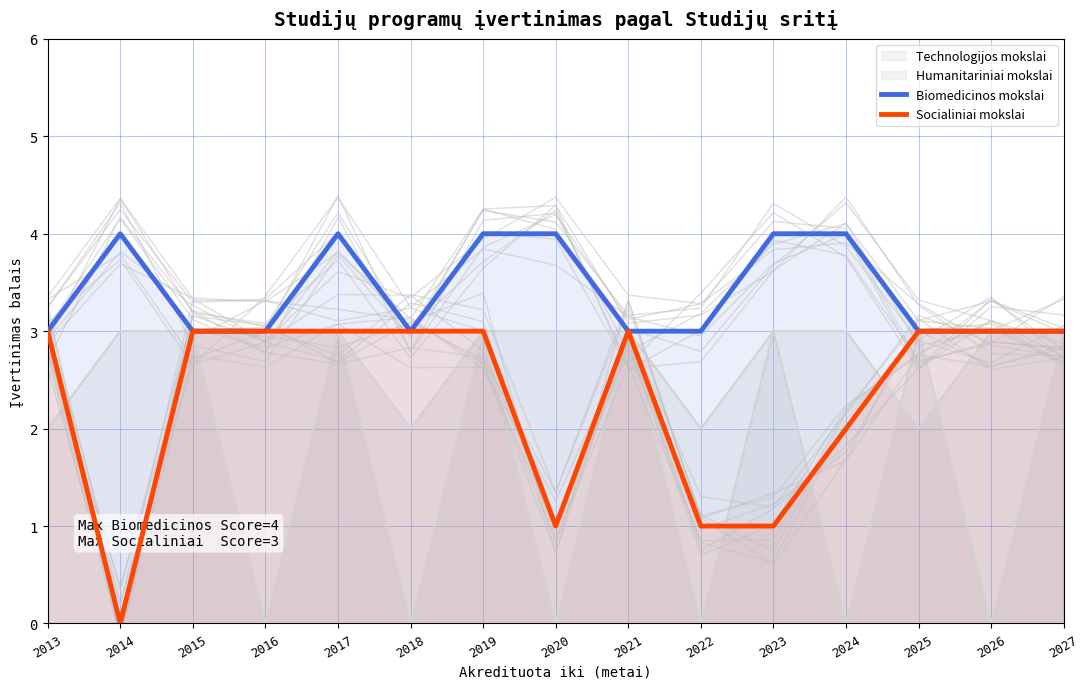

What is the maximum value for Biomedicinos mokslai?

4